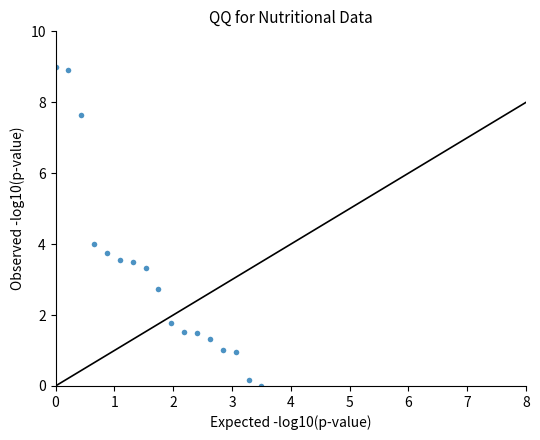

What is the range of X values (max minus min)?

3.5